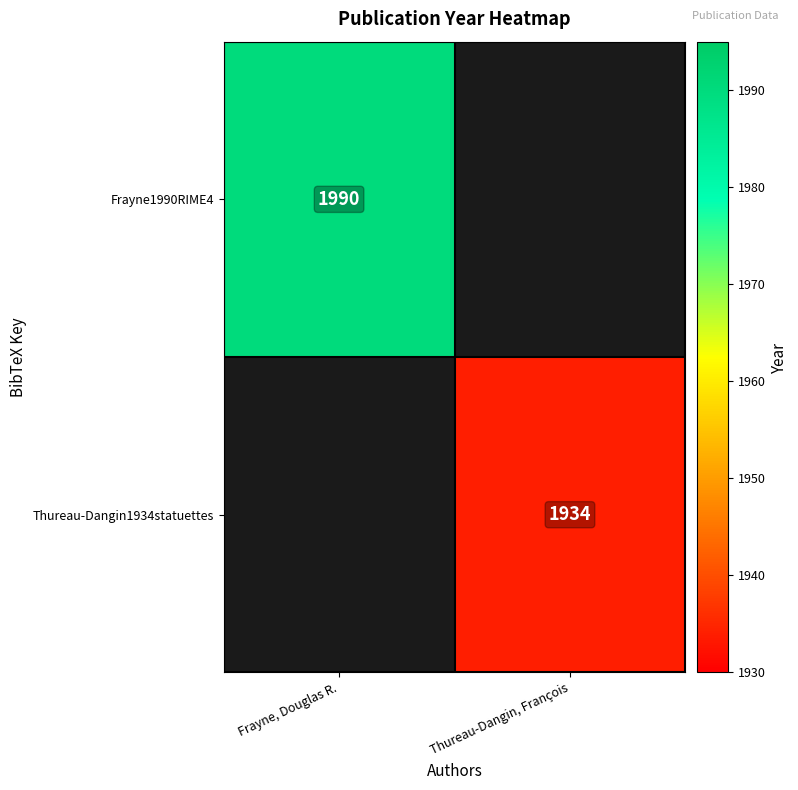

The value of Frayne1990RIME4 at Frayne, Douglas R. is 925.7. True or false?

False